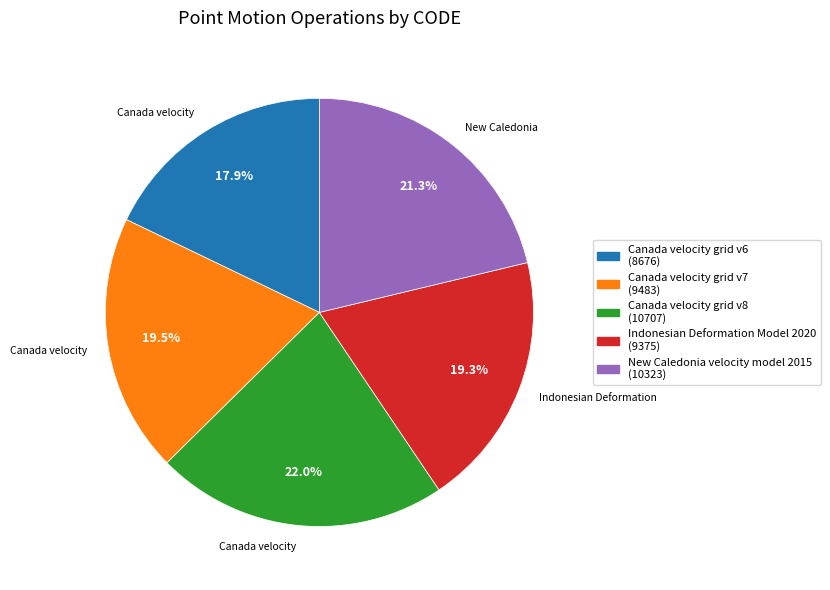

Combined, do Canada velocity grid v8 and New Caledonia velocity model 2015 account for over 50%?

No